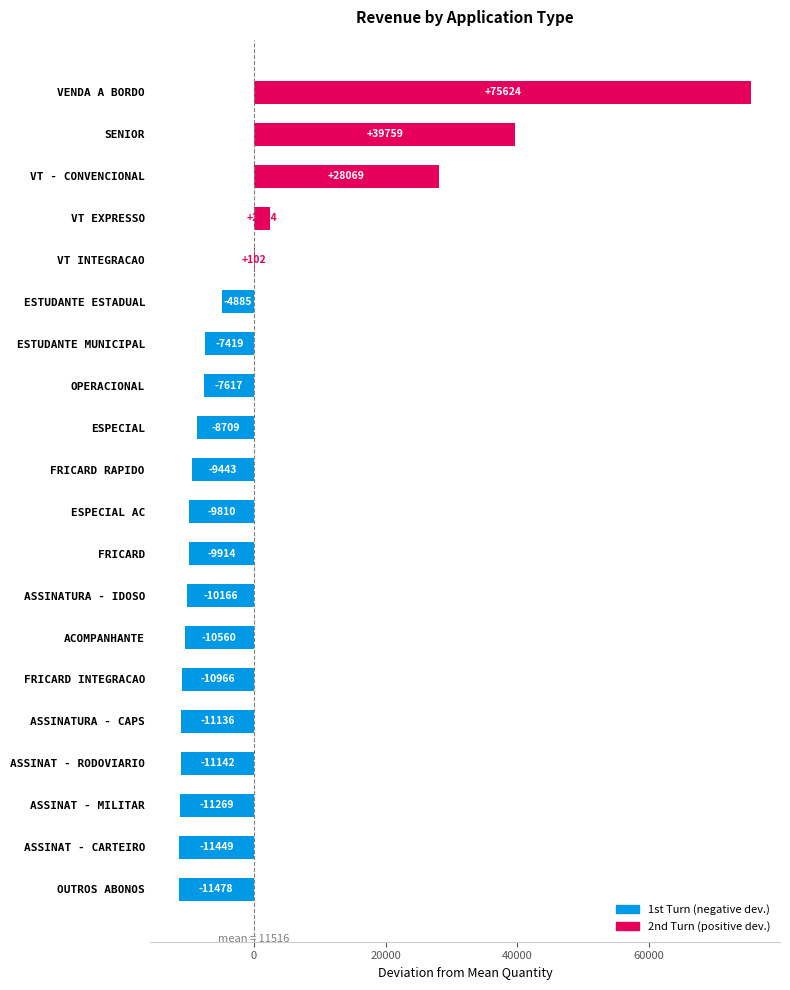

Which category has the highest value across all series?

VENDA A BORDO